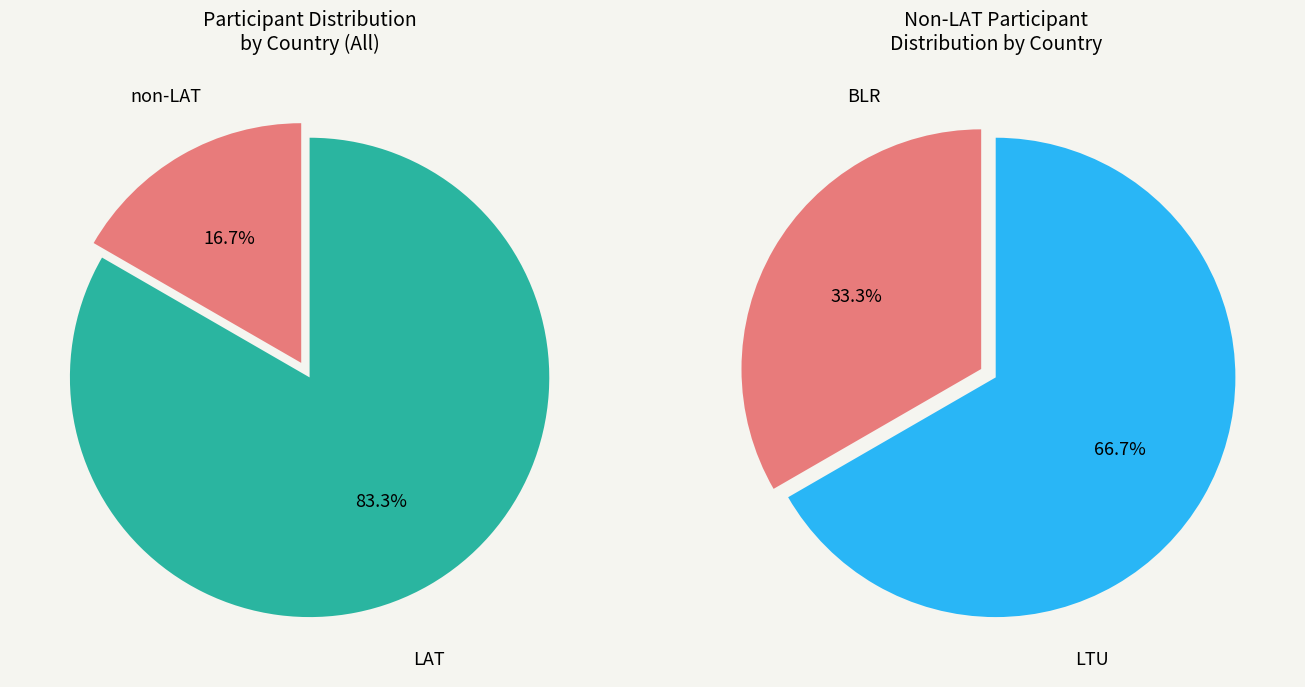

Combined, what portion of the pie is BLR and LAT?

88.9%